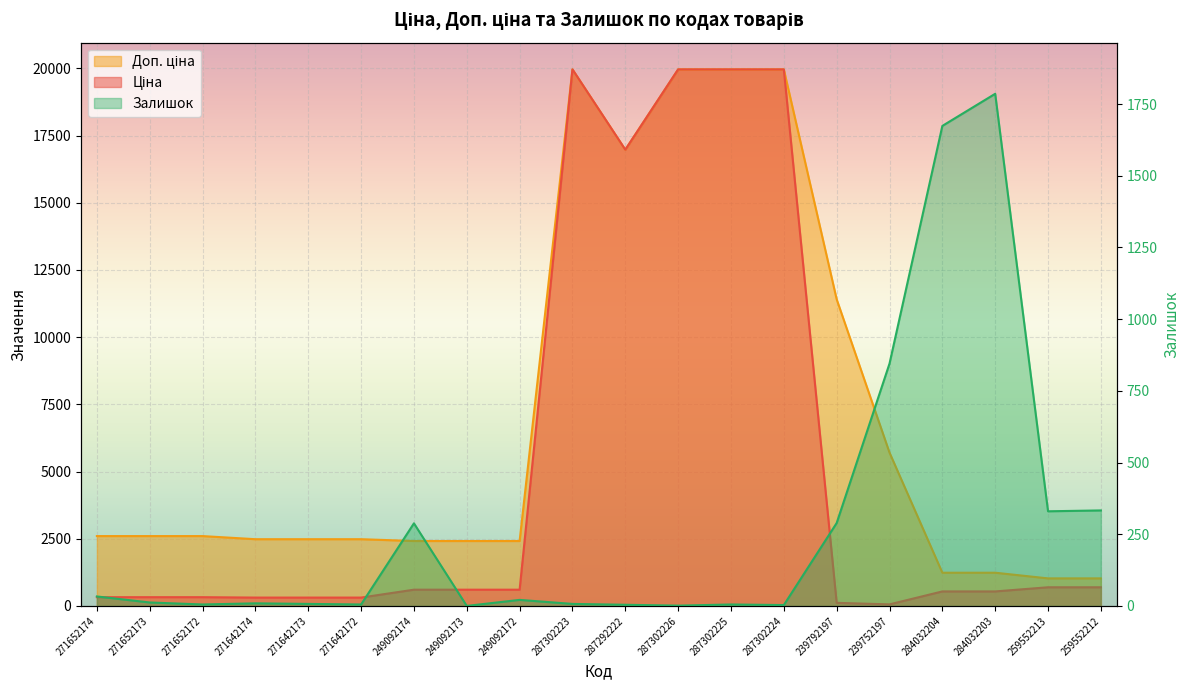

How many values in the Ціна series are below 603?

10